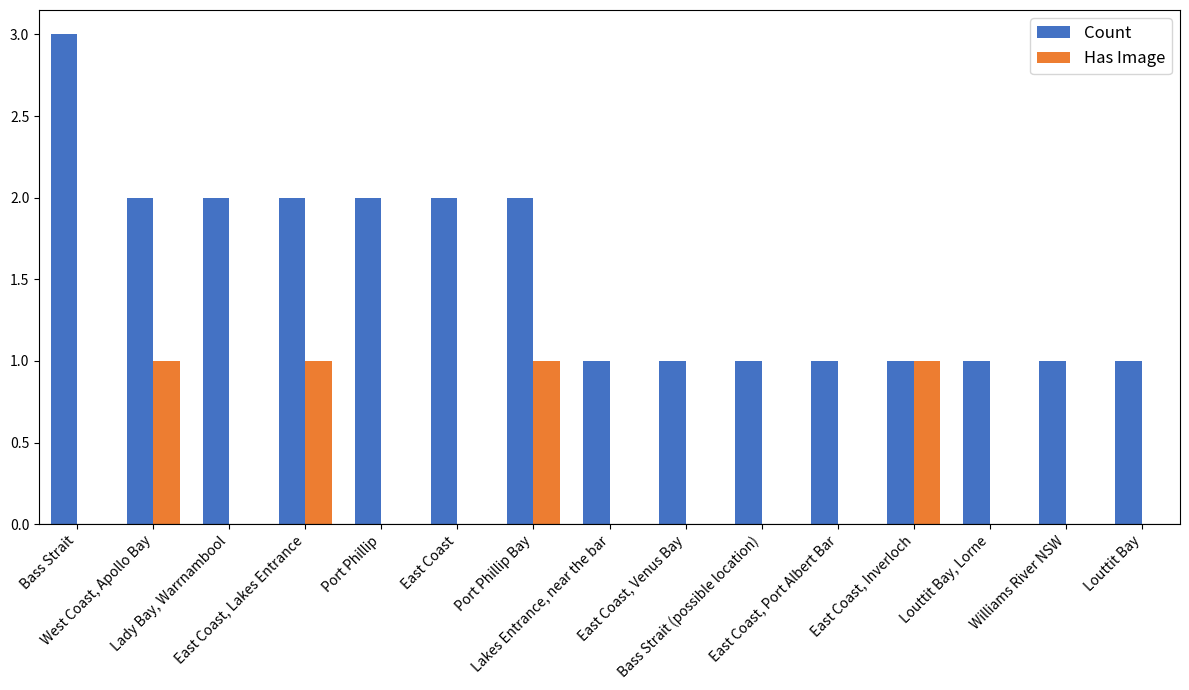

Which series has the largest range (max minus min)?

Count